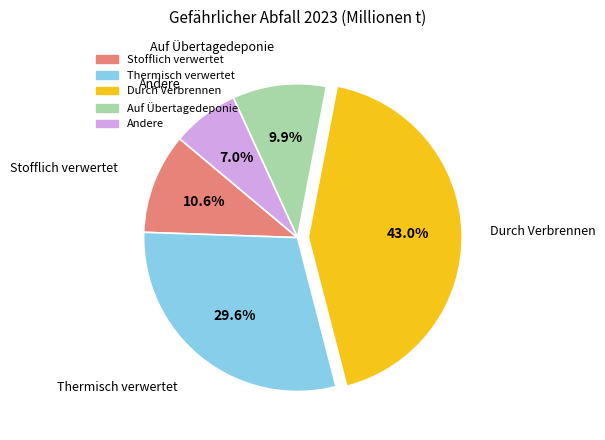

How many segments does this pie chart have?

5